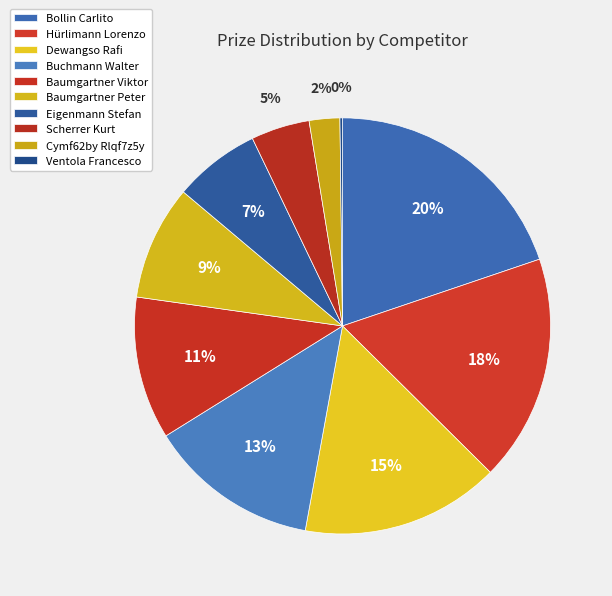

What is the change in value from Hürlimann Lorenzo to Baumgartner Viktor?

-33